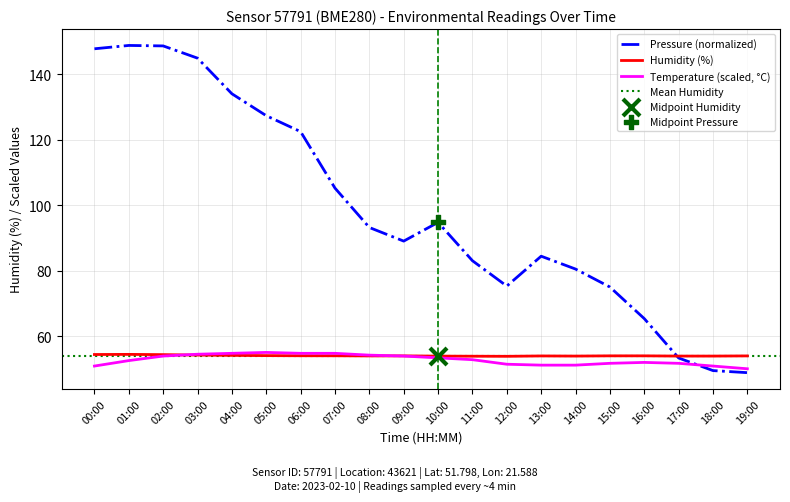

What are all the series names shown in the legend?

pressure, temperature, humidity